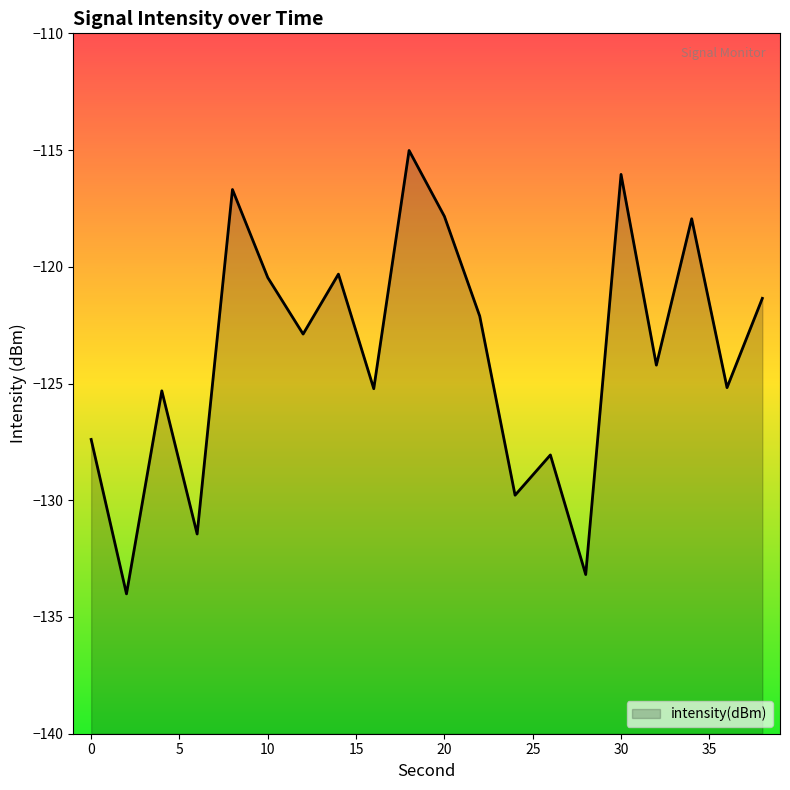

Rank the categories by value from lowest to highest.

2, 28, 6, 24, 26, 0, 4, 16, 36, 32, 12, 22, 38, 10, 14, 34, 20, 8, 30, 18